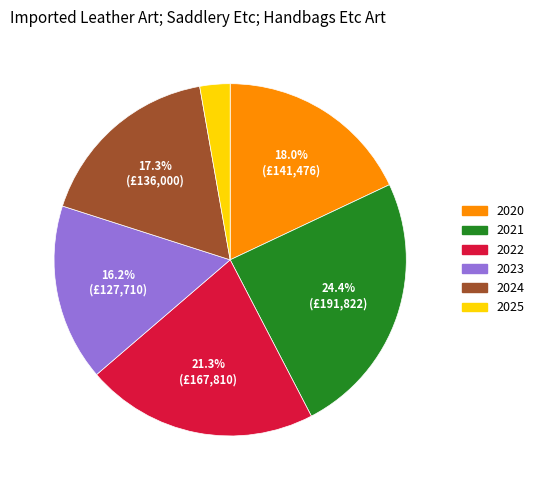

True or false: 2022 accounts for 21% of the total.

True